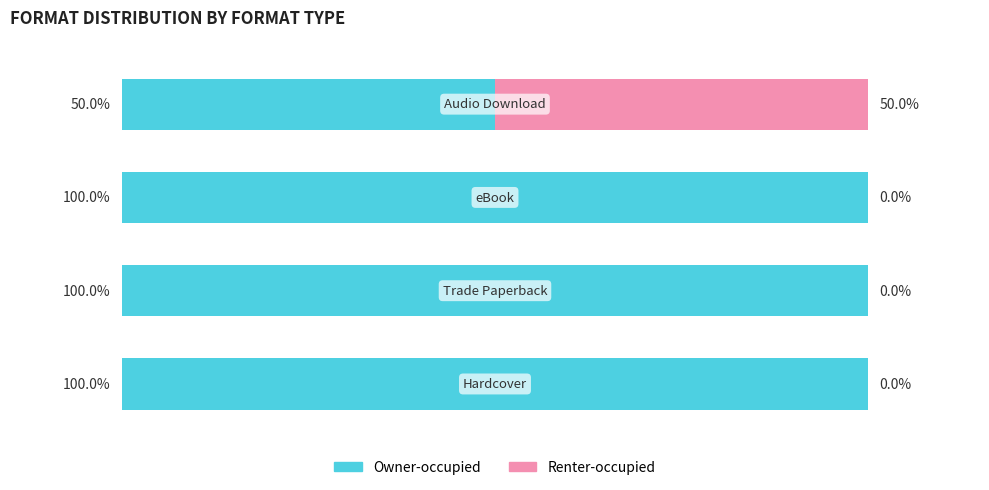

What are all the series names shown in the legend?

Owner-occupied, Renter-occupied